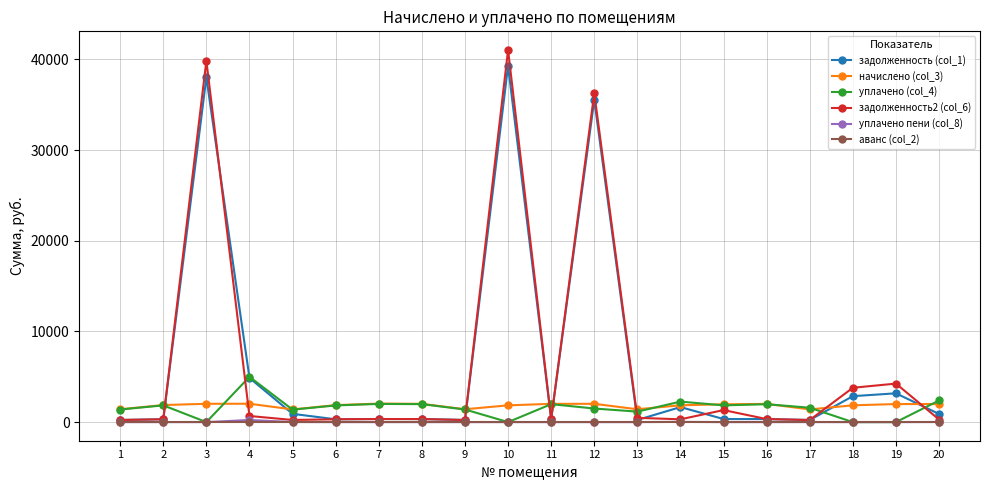

Which series has the widest spread of values?

задолженность2 (col_6)